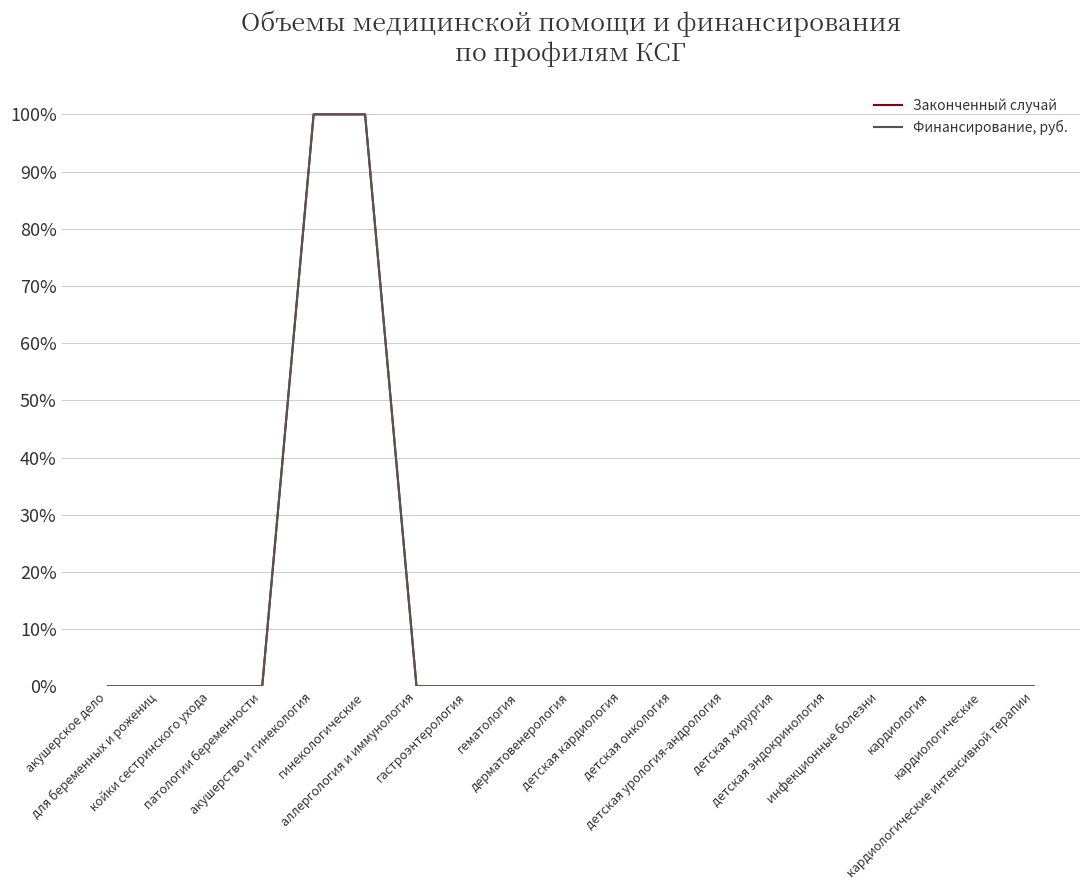

True or false: Законченный случай has more than 0 points higher than both neighbors.

False